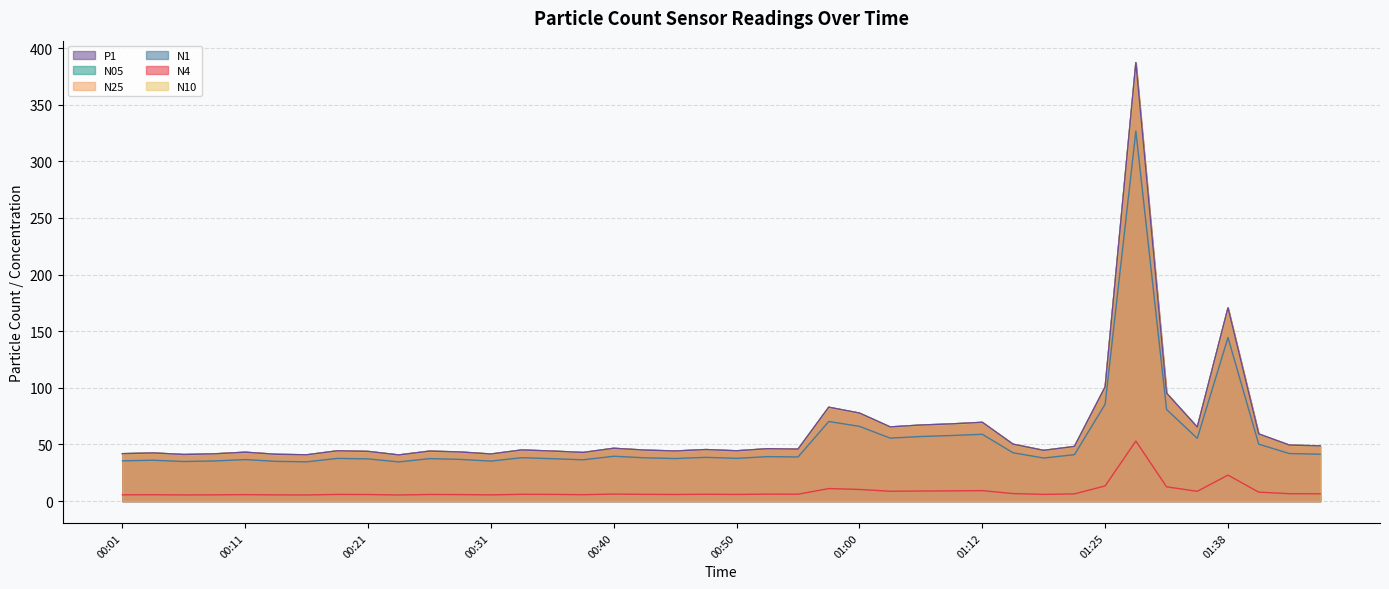

The value of N25 at 01:02 is 111.3. True or false?

False